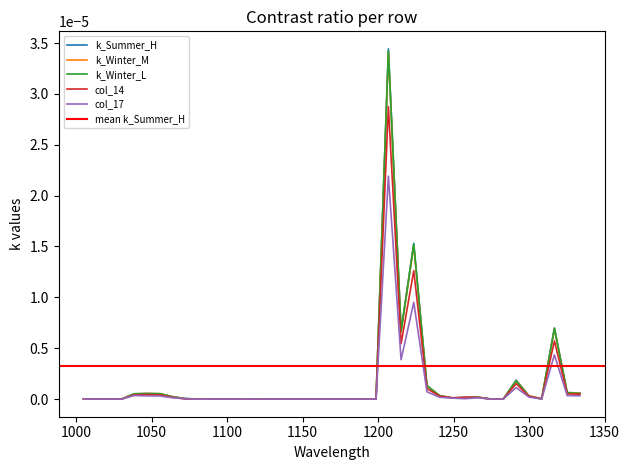

In k_Winter_L, how many points are higher than both neighbors (excluding endpoints)?

7